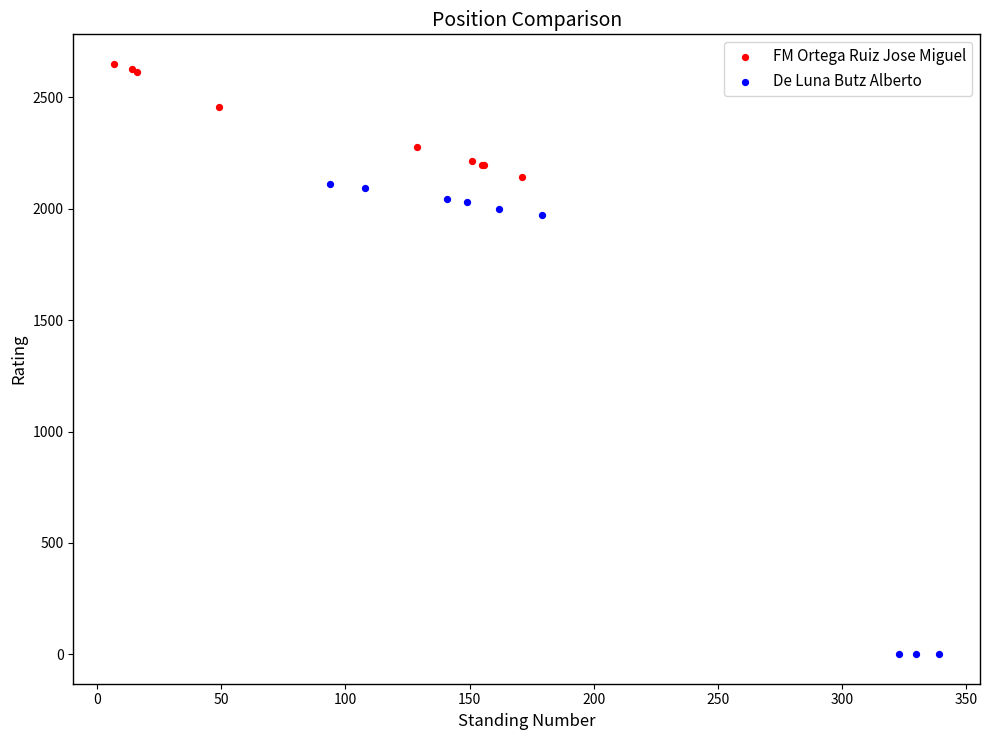

Which series has the largest Y range (max minus min)?

De Luna Butz Alberto